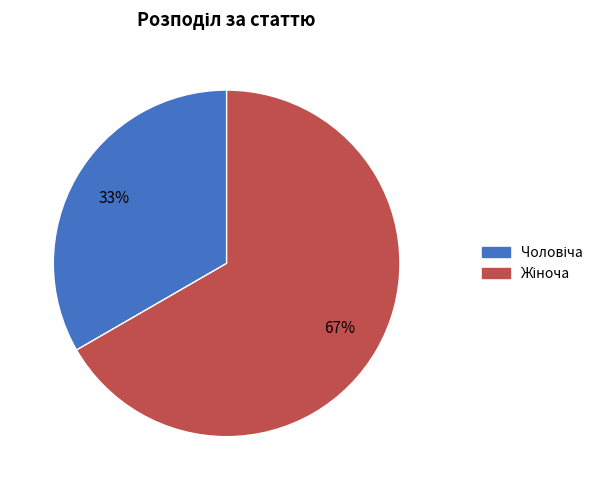

Is there a majority slice in this chart?

Yes